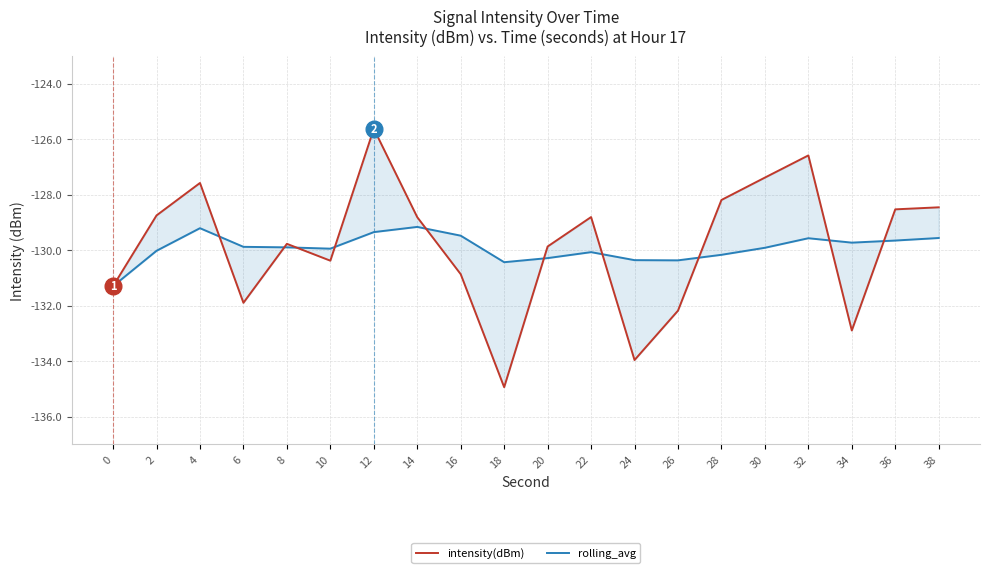

Which series has the largest total across all categories?

intensity(dBm)